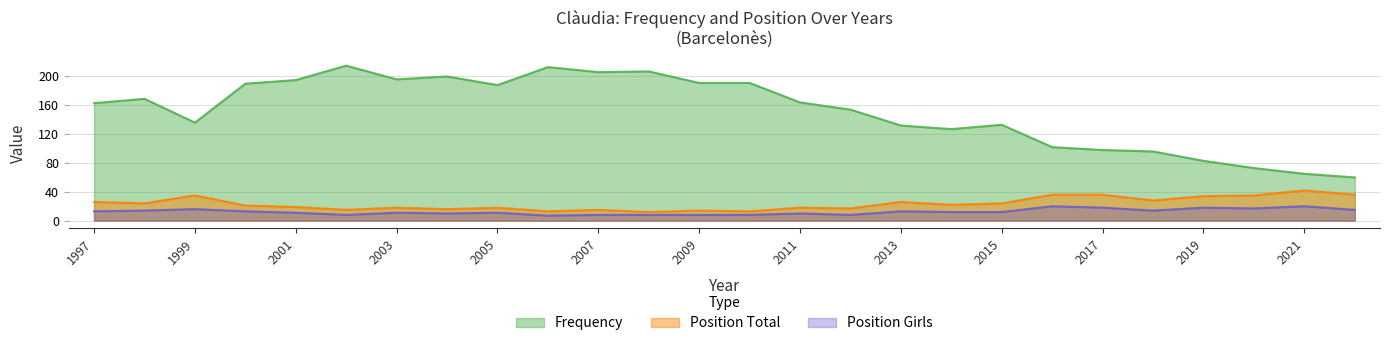

True or false: Position Girls and Frequency intersect in this chart.

False